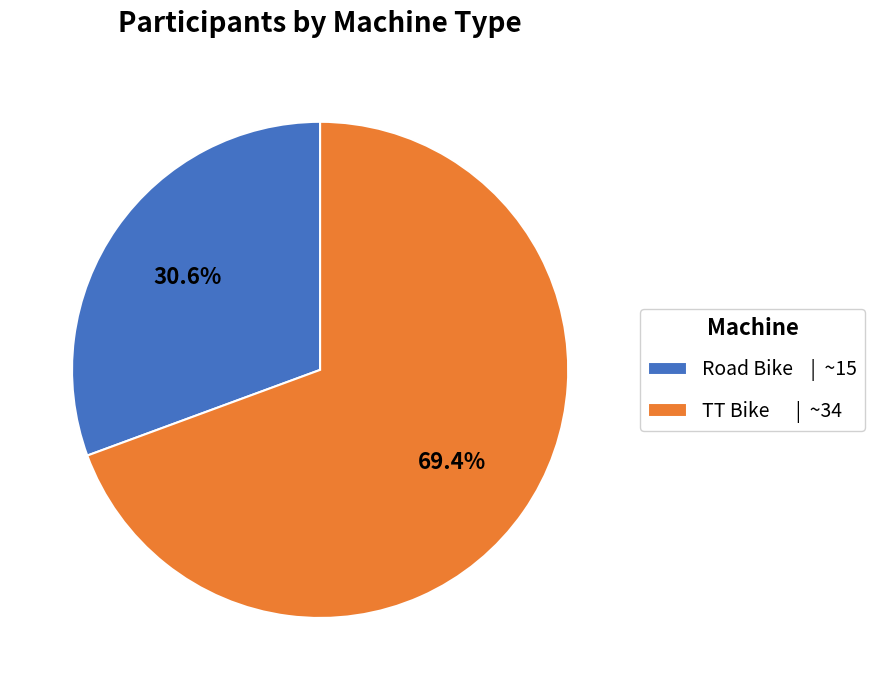

Count the number of slices in the pie.

2